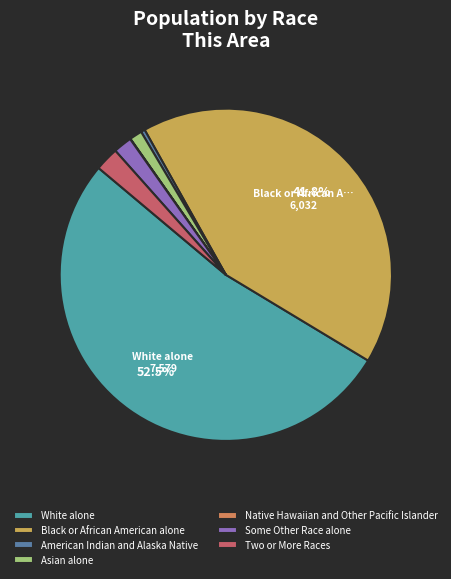

What percentage is the Black or African American alone slice, to the nearest percent?

42%